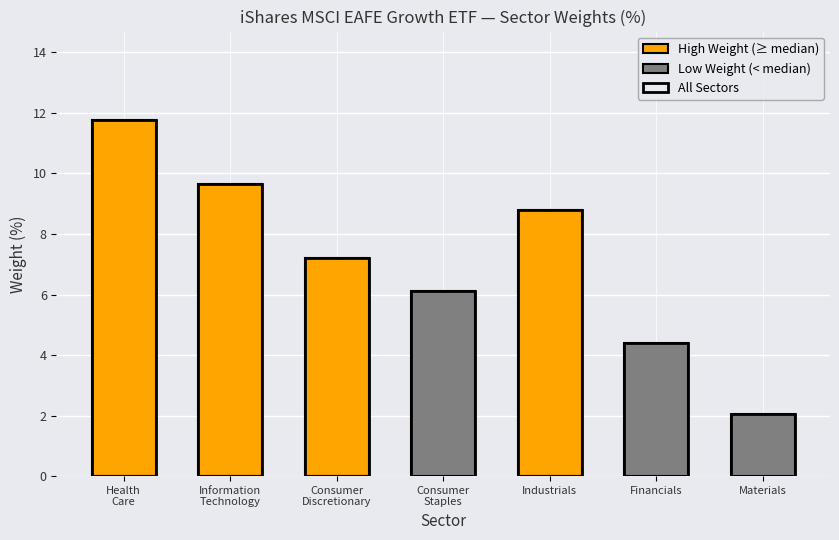

Reading left to right, transcribe all the data shown in this chart.

High Weight Sectors: 11.8	9.7	7.2	0.0	8.8	0.0	0.0
Low Weight Sectors: 0.0	0.0	0.0	6.1	0.0	4.4	2.1